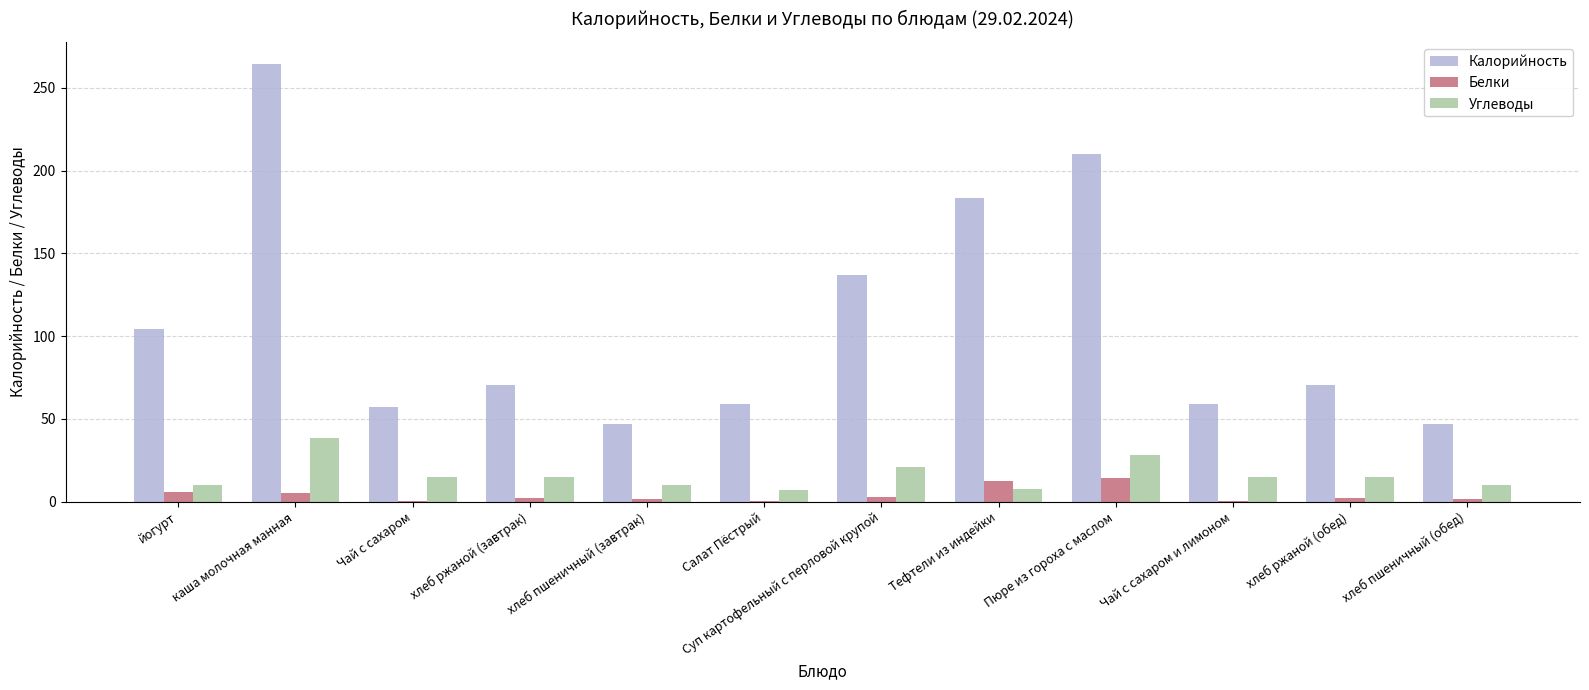

Which series changed the most between Тефтели из индейки and Чай с сахаром и лимоном?

Калорийность